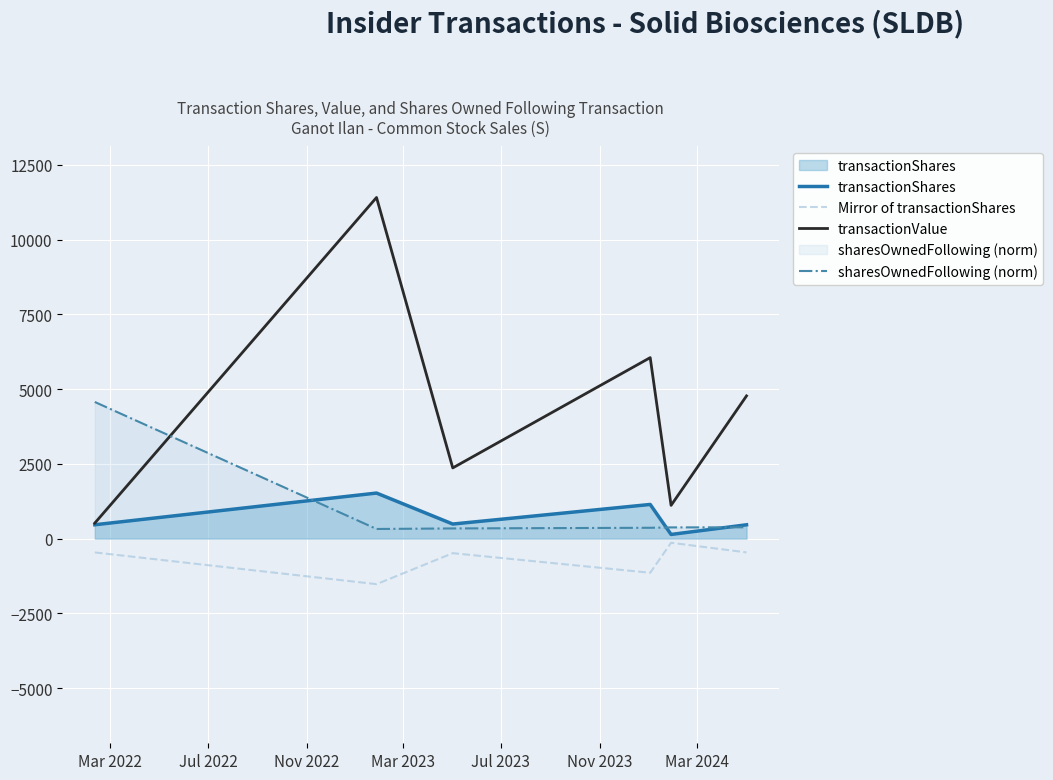

In transactionValue, how many points are higher than both neighbors (excluding endpoints)?

2